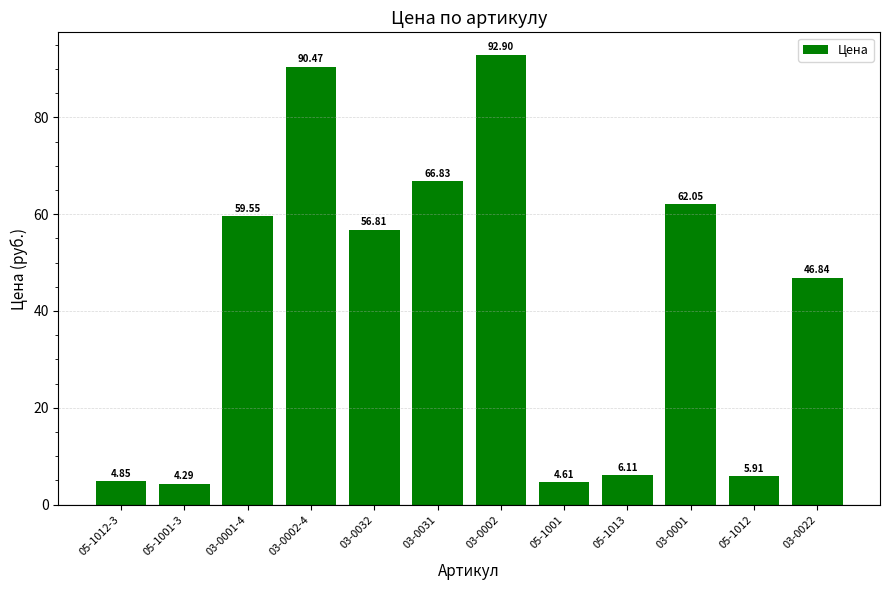

What is the average value?

41.8